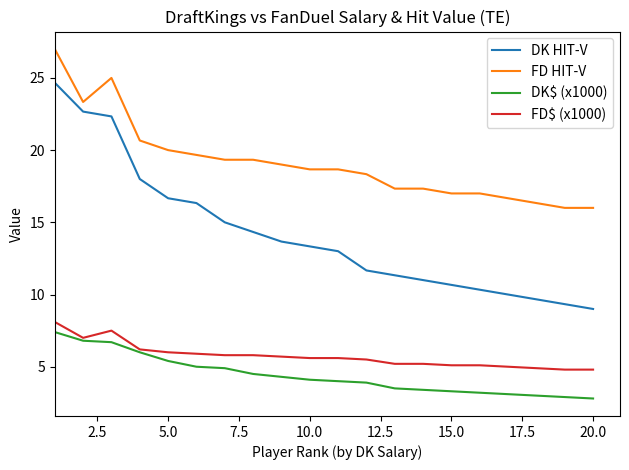

True or false: DK HIT-V and FD$ (x1000) cross at least once.

False